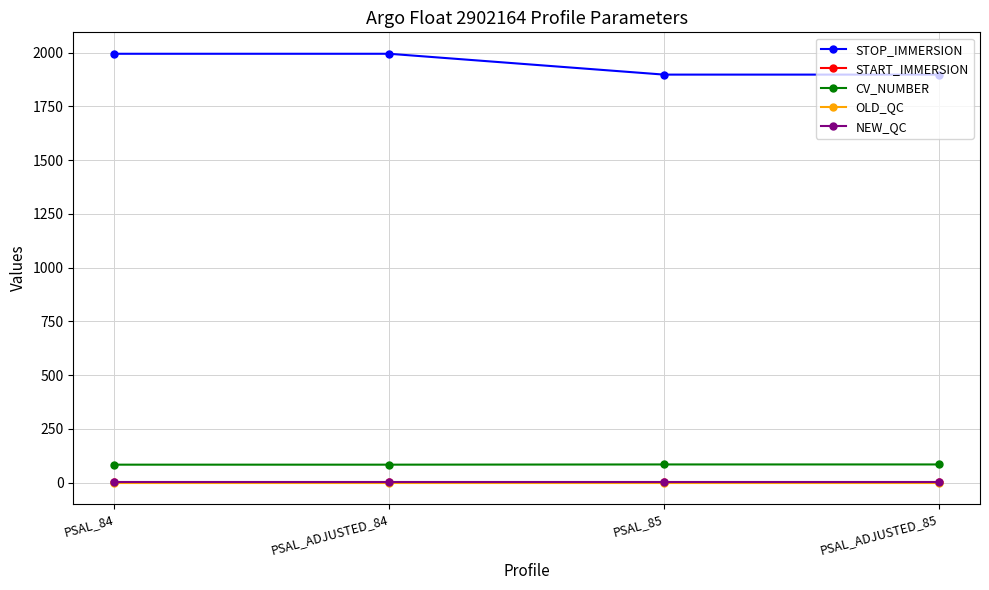

The NEW_QC series shows 3.0 at PSAL_ADJUSTED_85. True or false?

True